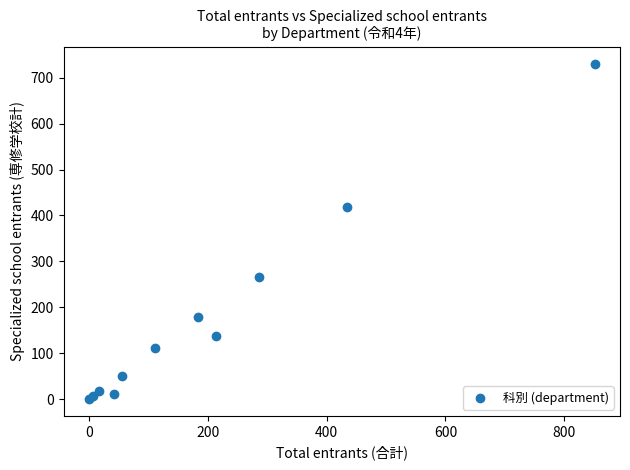

What Y value in the scatter plot is closest to 365?

418